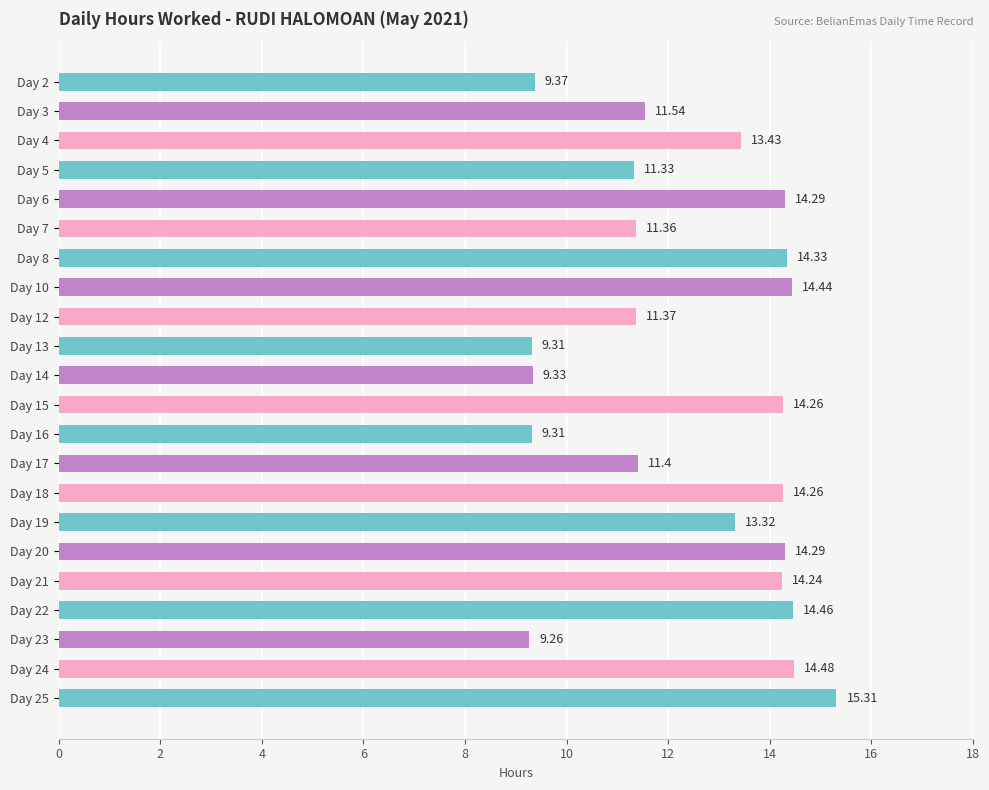

Which category has the lowest value across all series?

Day 23